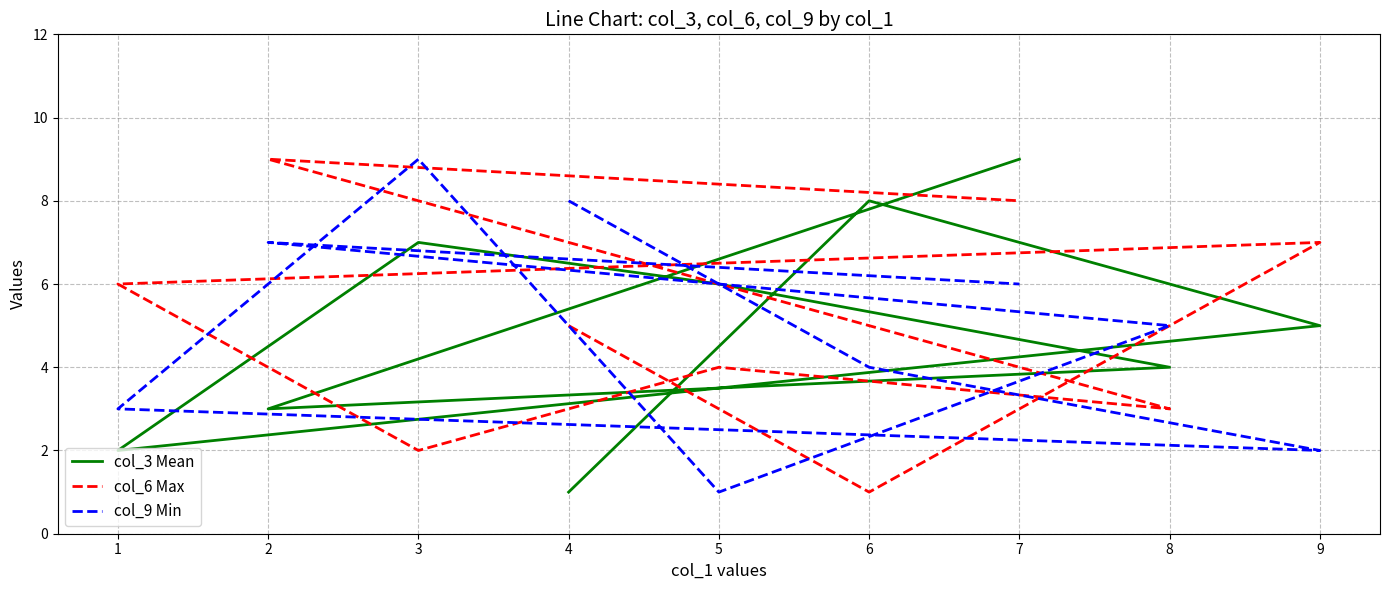

What are all the series names shown in the legend?

col_3 Mean, col_6 Max, col_9 Min